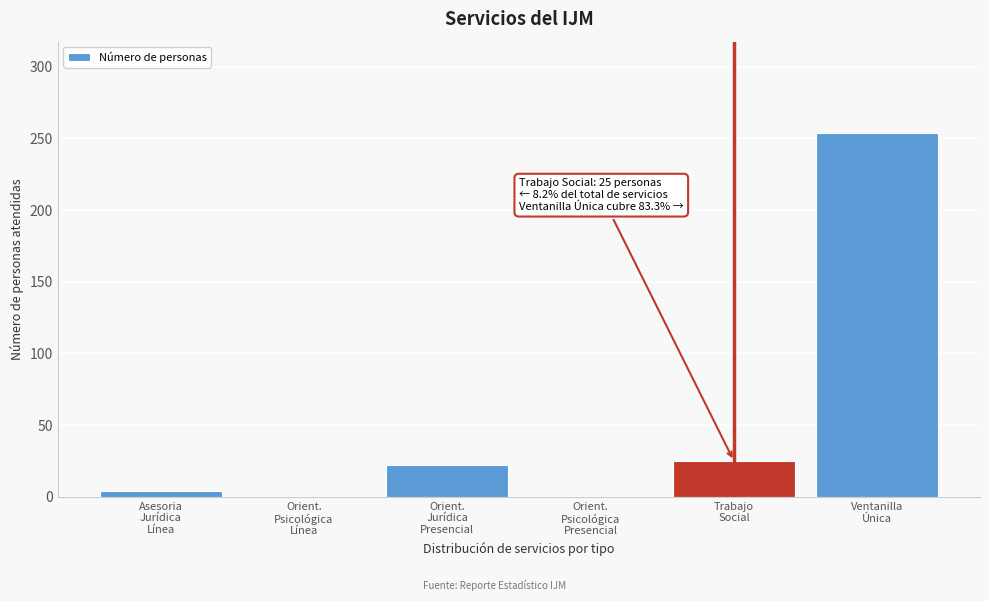

What is the sum of all values?

305